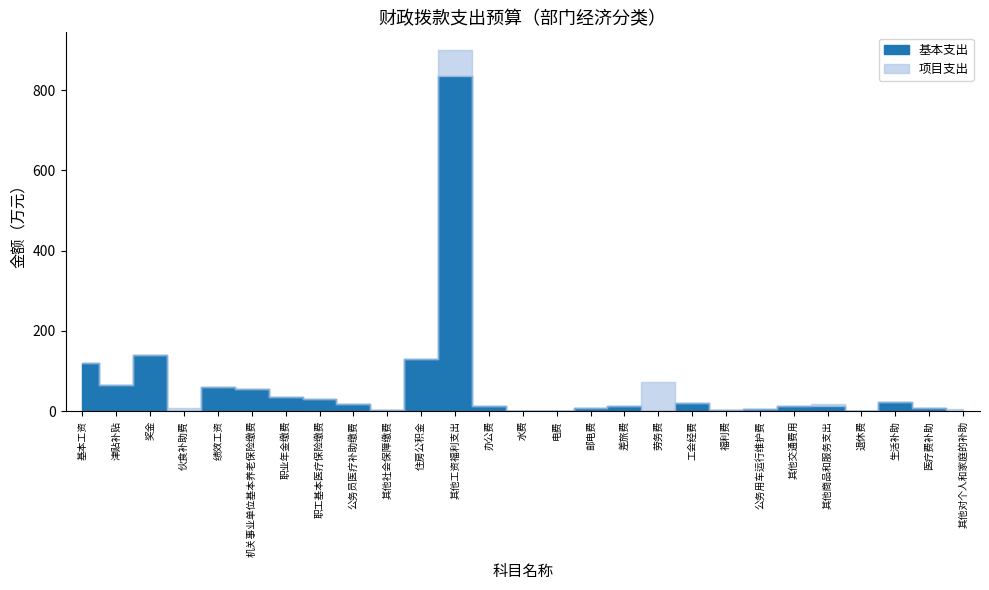

Where is the first local maximum for 项目支出?

伙食补助费